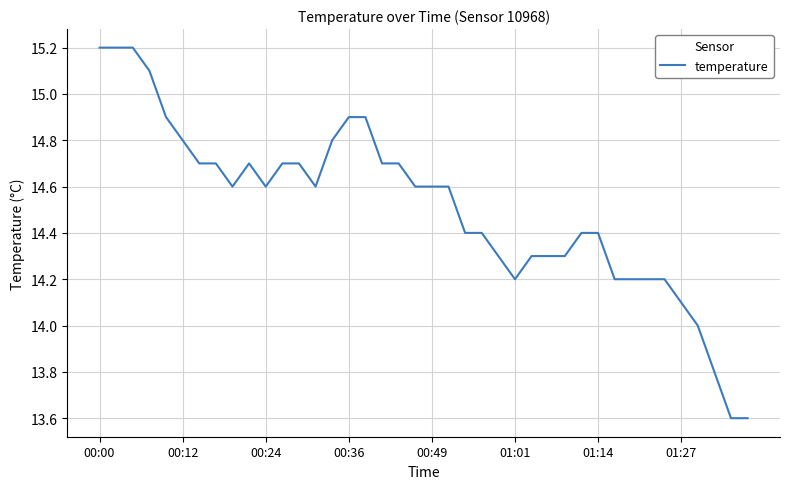

What is the minimum value shown in the chart?

13.6